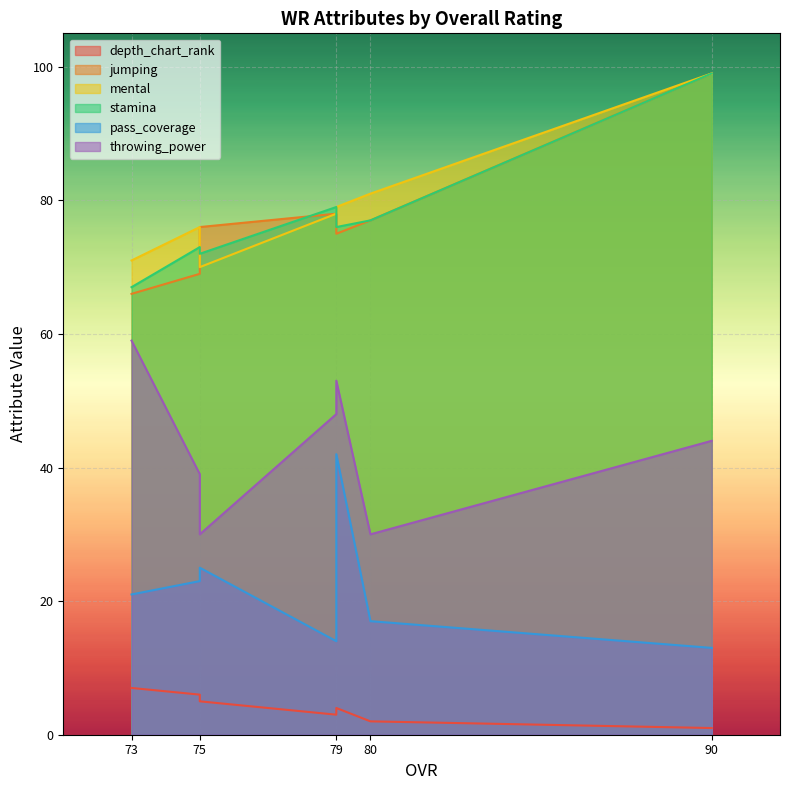

Which series has the widest spread of values?

jumping